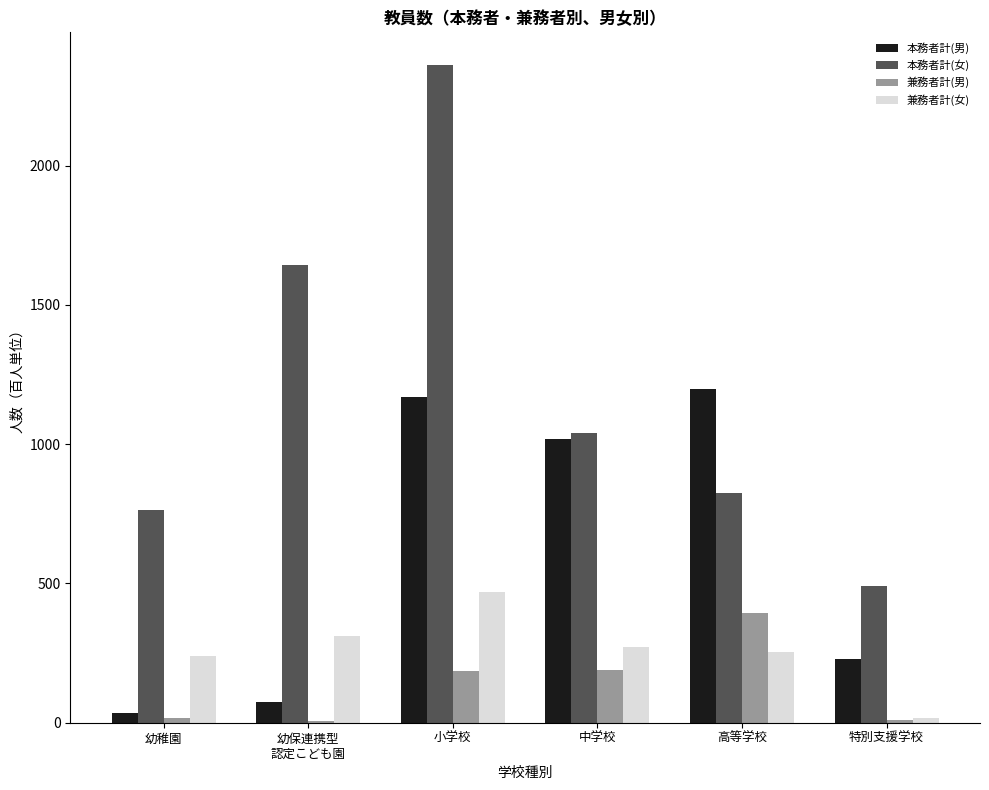

The value of 本務者計(男) at 幼稚園 is 35. True or false?

True